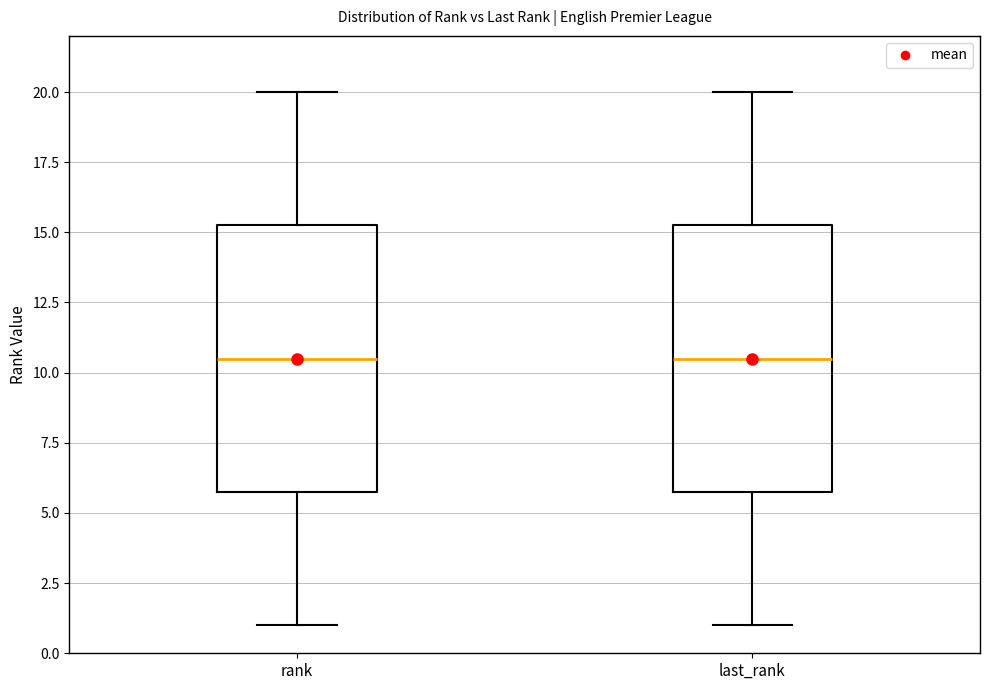

Reading left to right, transcribe this box plot: for each box, give where its median line is, the range the box spans, and where its two whiskers end, as read against the y-axis. The values are not printed on the chart, so give them approximately, as read against the axis.

rank: median 10.5, box 6.0 to 15.5, whiskers 1.0 to 20.0
last_rank: median 10.5, box 6.0 to 15.5, whiskers 1.0 to 20.0